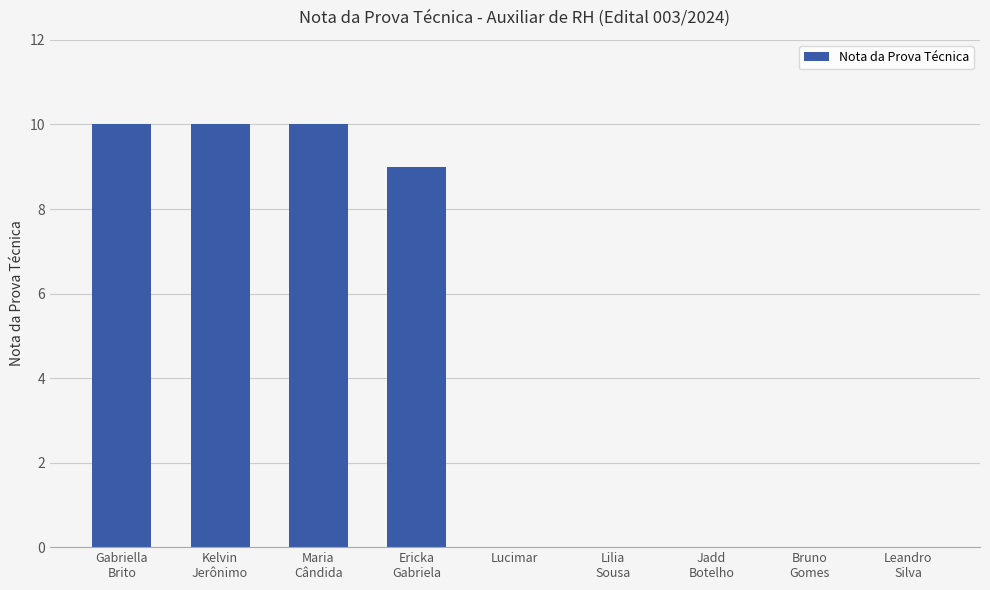

Is it true that the value at Bruno
Gomes is 0?

True